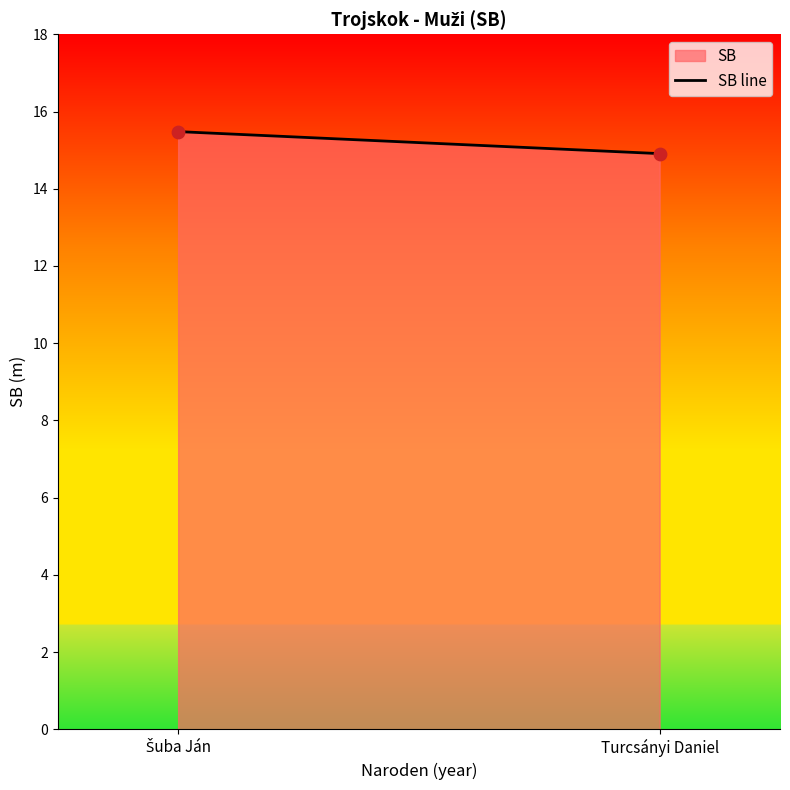

What is the average Y value?

15.2